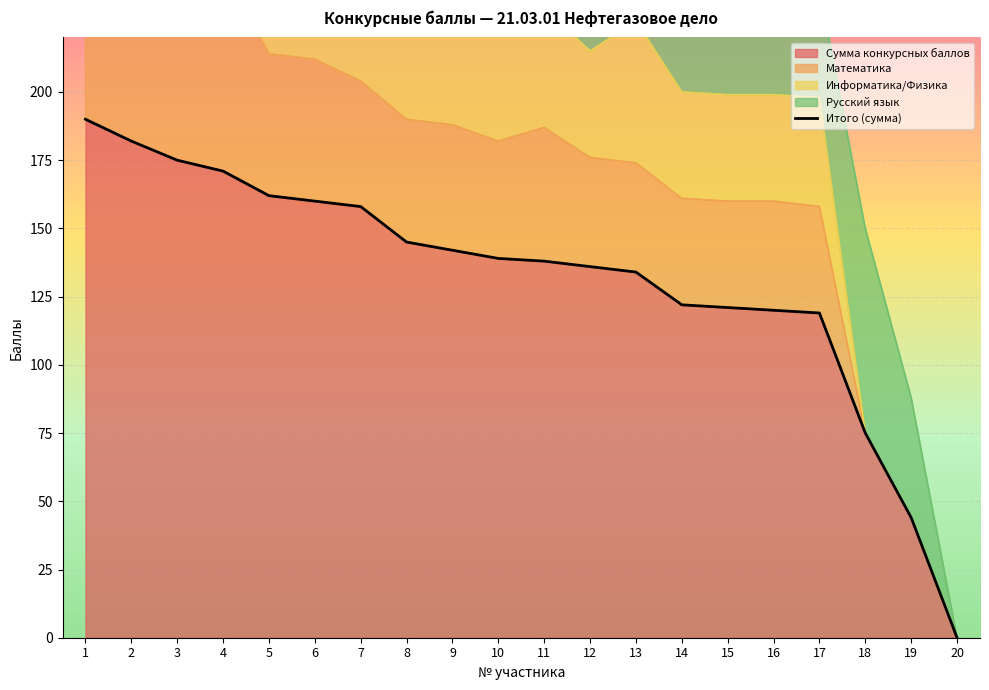

The chart shows a value of 134 at 13. True or false?

True